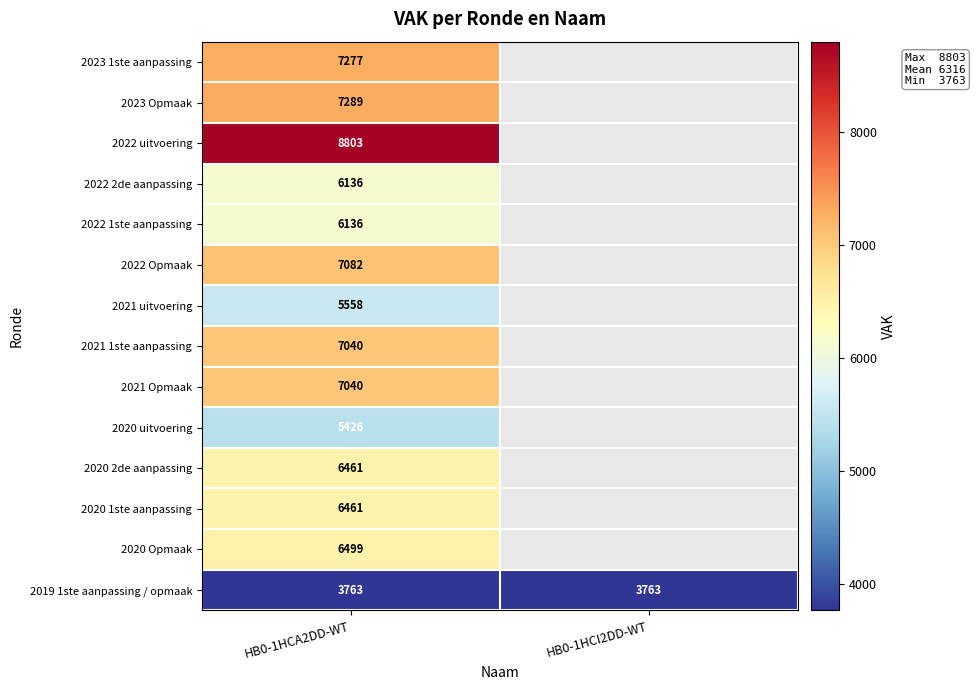

Is the value of 2022 uitvoering at HB0-1HCA2DD-WT greater than the value of 2021 Opmaak at HB0-1HCA2DD-WT?

Yes